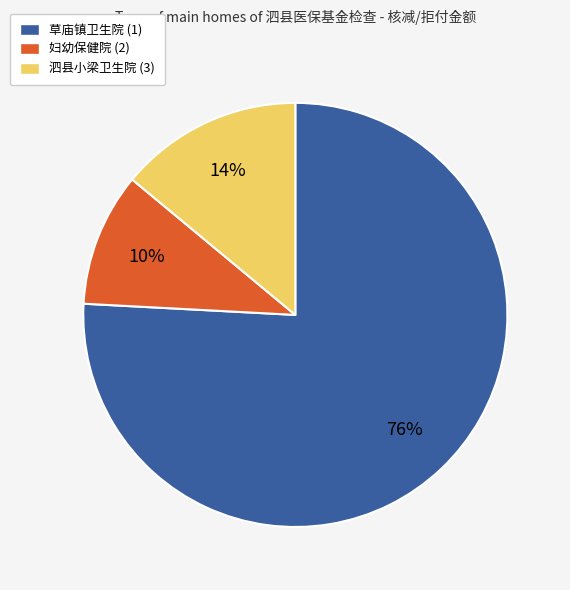

To the nearest percent, what is the difference between the 妇幼保健院 (2) and 泗县小梁卫生院 (3) slice percentages?

4%